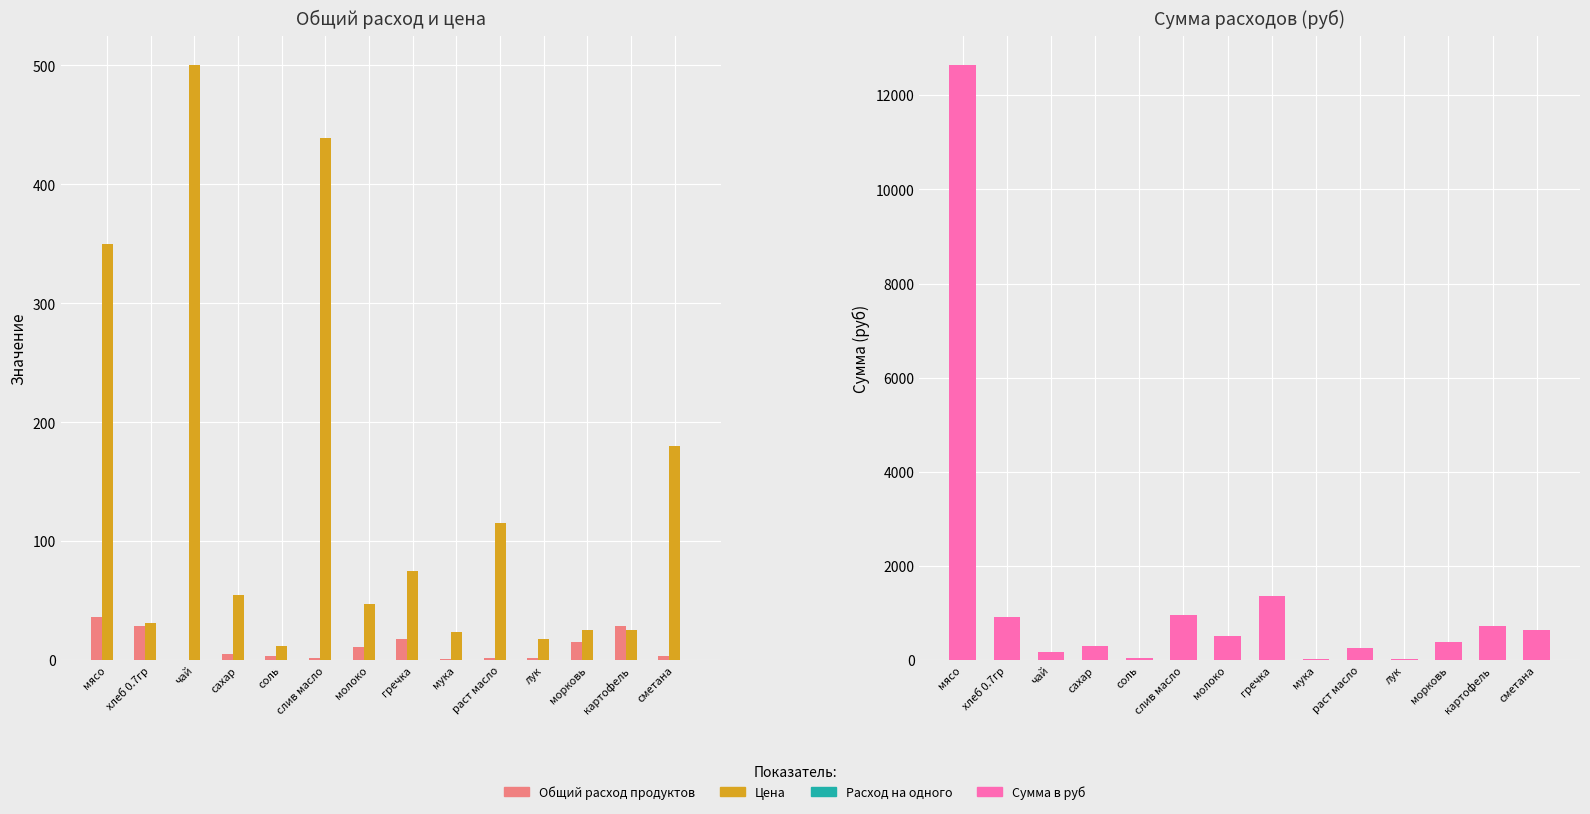

At which category is the sum across all series the highest?

мясо